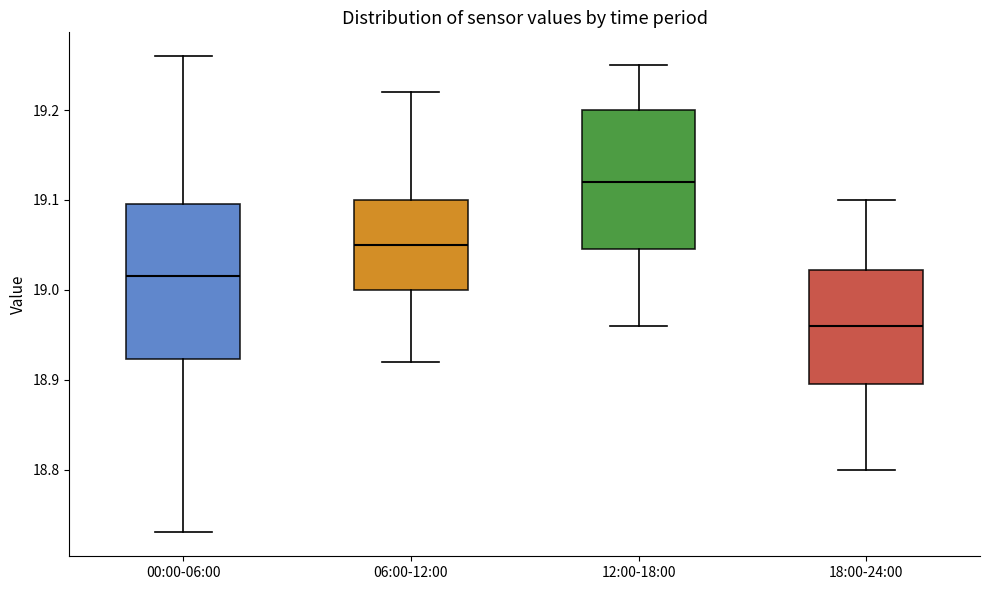

Which box has the highest median line?

12:00-18:00